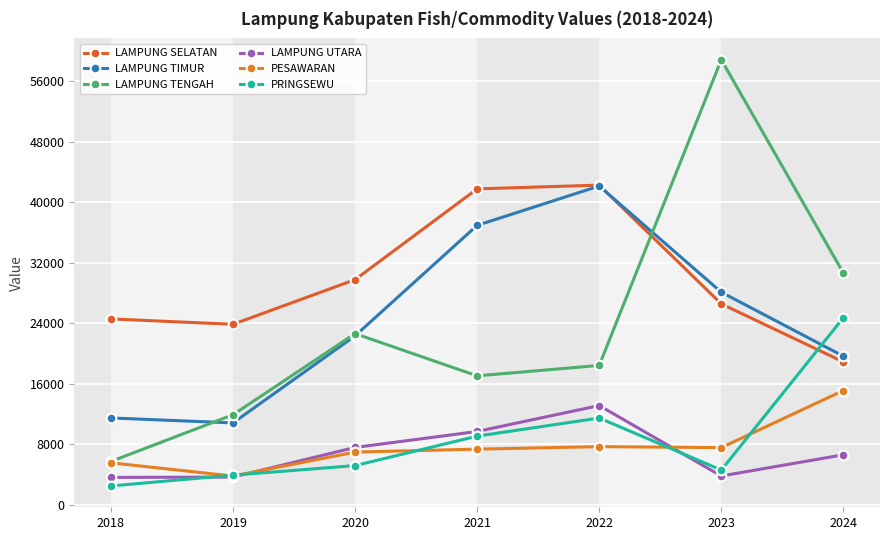

Reading left to right, list all the values displayed in this chart.

LAMPUNG SELATAN: 24590.0	23875.0	29778.8	41777.3	42274.3	26577.8	18906.3
LAMPUNG TIMUR: 11498.0	10840.0	22351.6	36953.7	42156.6	28117.2	19663.3
LAMPUNG TENGAH: 5747.0	11918.0	22647.1	17060.8	18440.7	58850.2	30648.0
LAMPUNG UTARA: 3637.0	3683.0	7597.9	9708.8	13138.0	3826.2	6629.1
PESAWARAN: 5569.0	3815.0	6984.1	7374.4	7705.7	7576.0	15125.3
PRINGSEWU: 2507.0	3939.0	5200.8	9090.3	11488.4	4610.7	24745.9